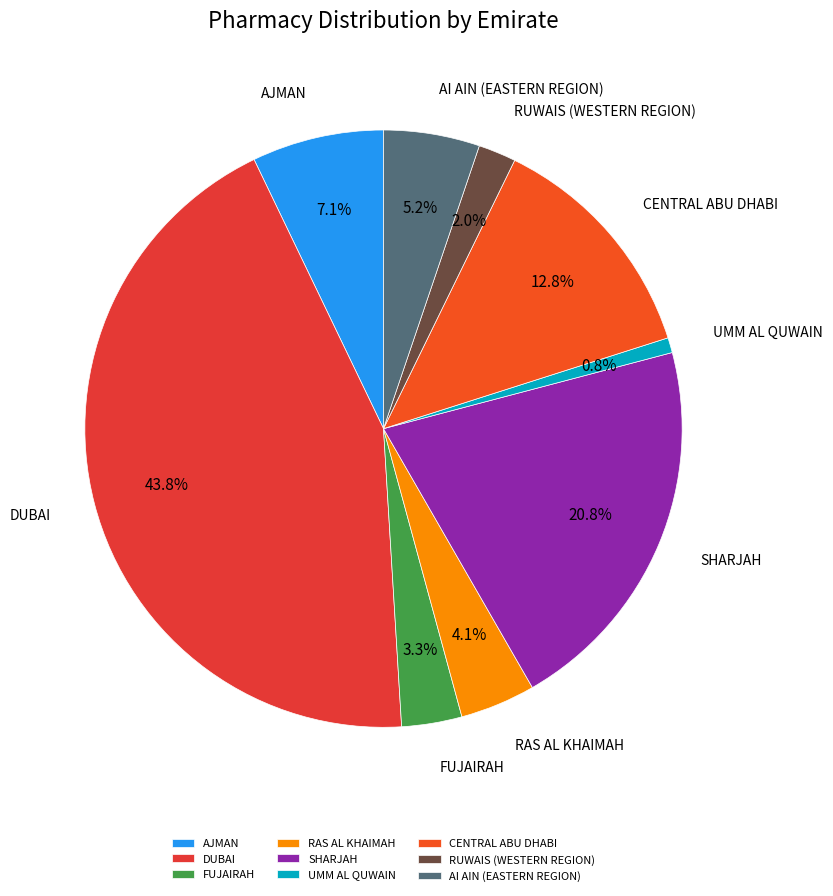

To the nearest percent, what is the combined percentage of SHARJAH and DUBAI?

65%